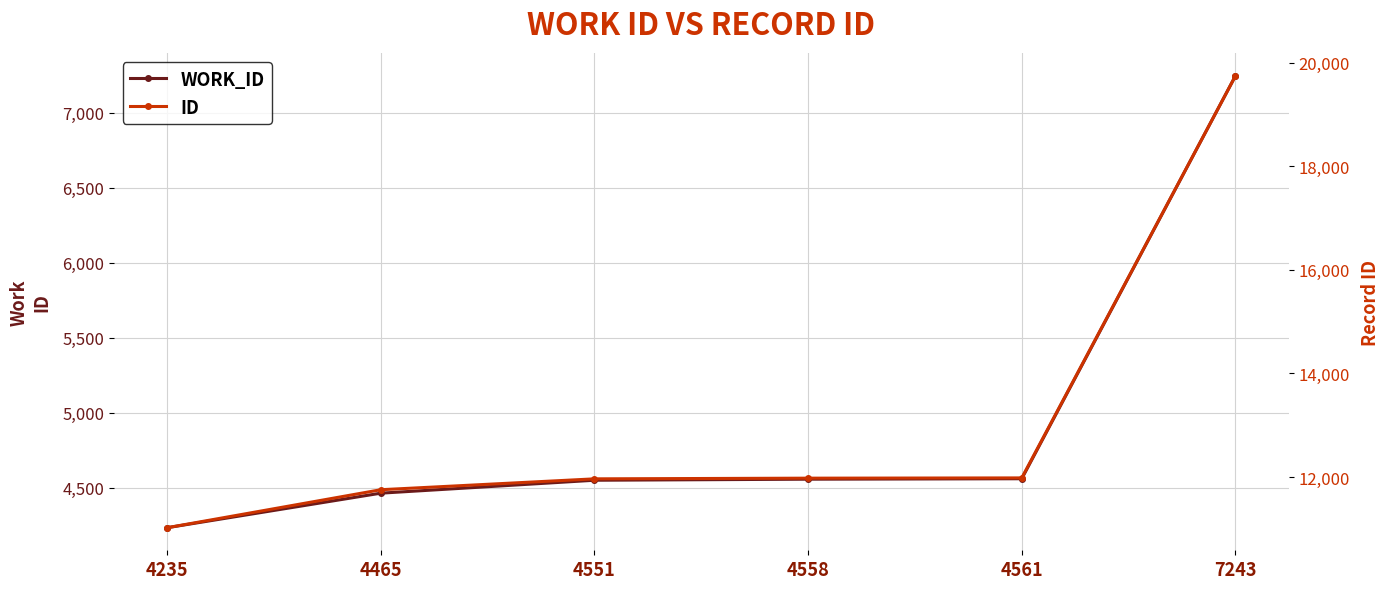

Does the chart have visible grid lines?

Yes